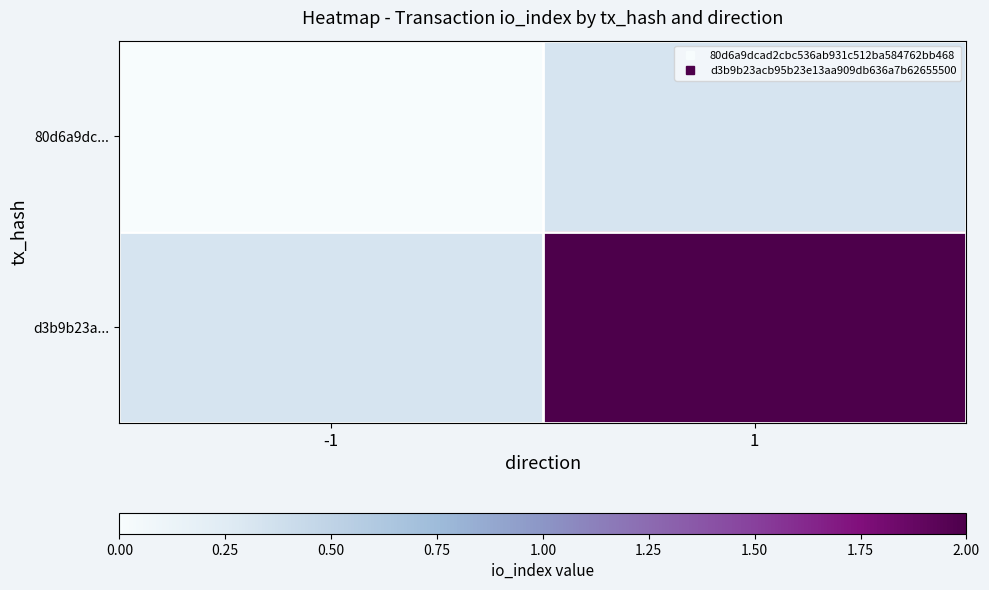

At which category does the chart reach its minimum across all series?

-1